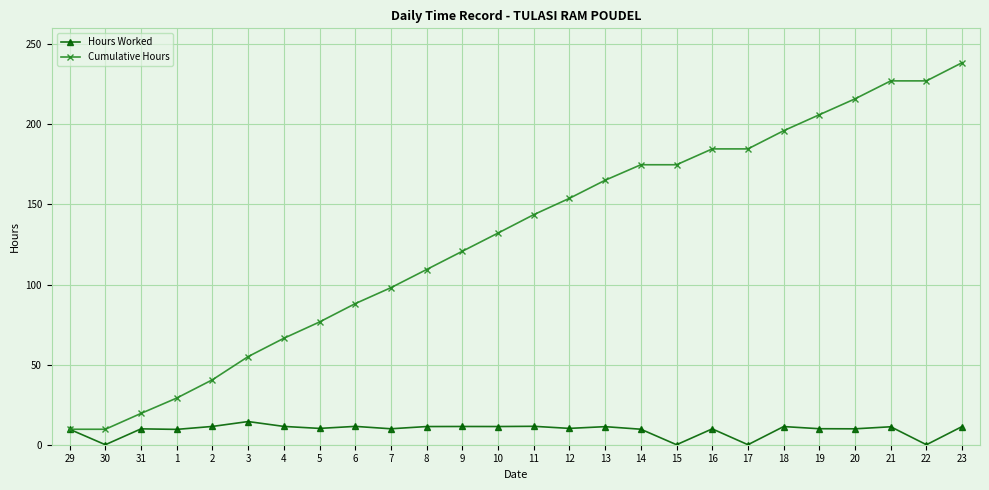

Does the chart display data point markers on the line(s)?

Yes